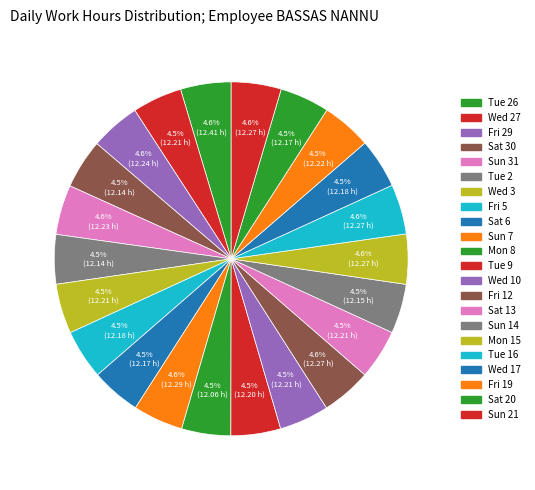

How many slices are in this pie chart?

22